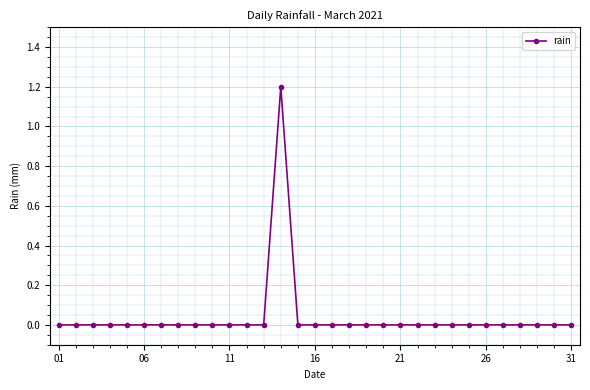

What is the maximum value shown in the chart?

1.2